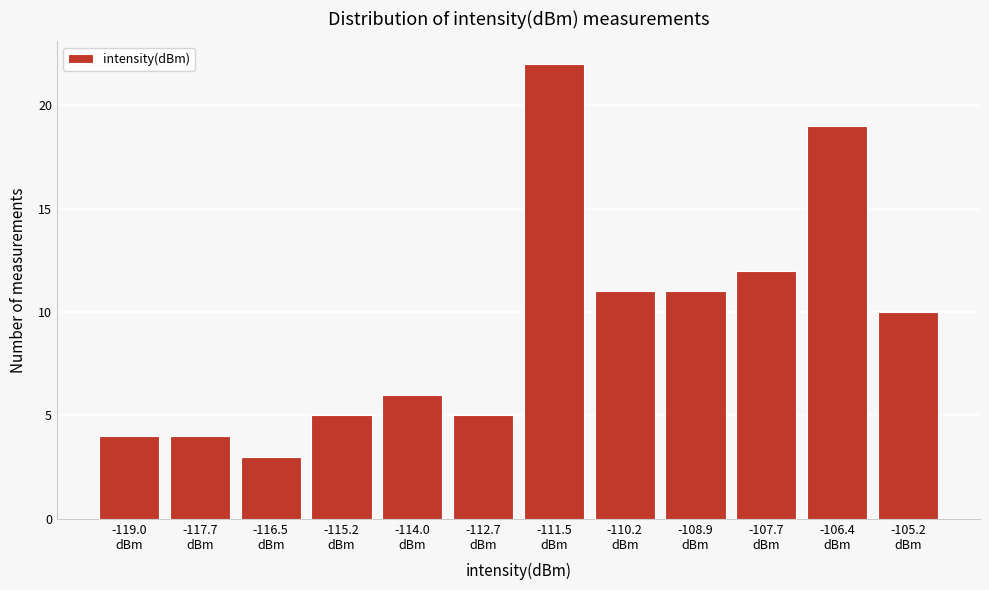

Reading left to right, list all the values displayed in this chart.

4	4	3	5	6	5	22	11	11	12	19	10